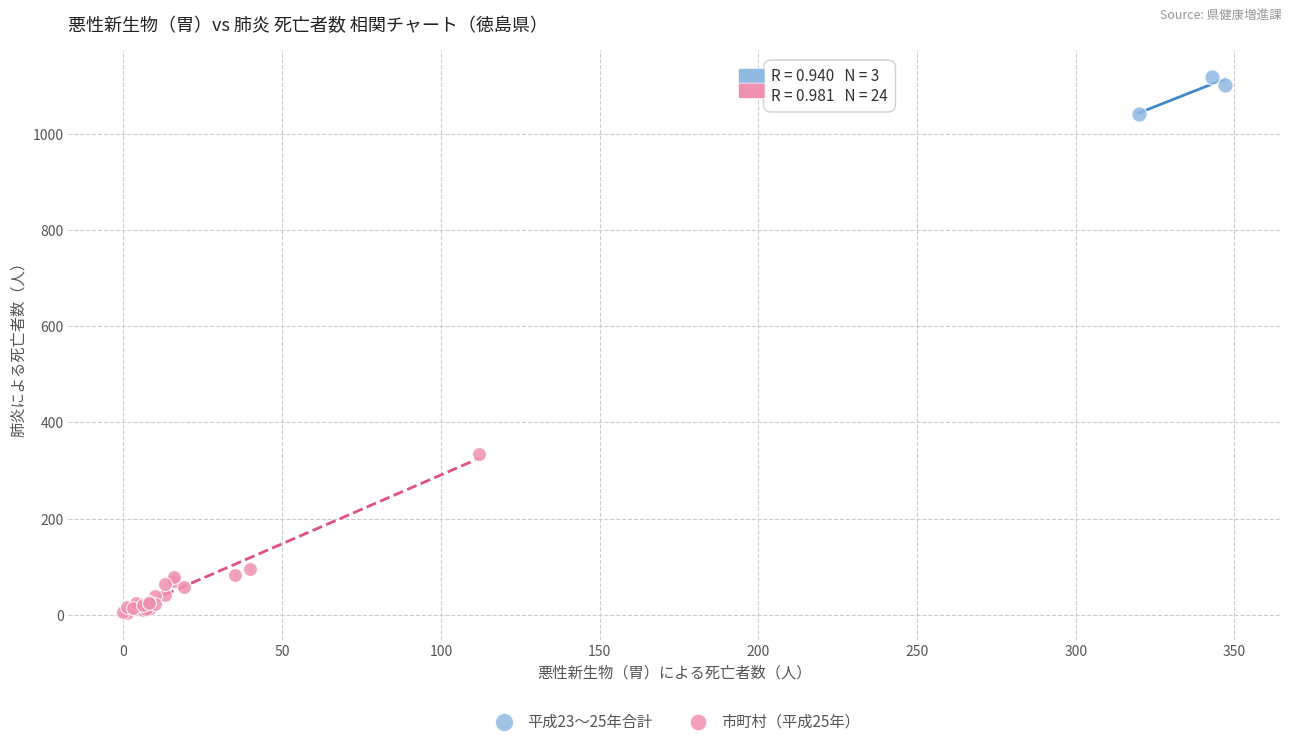

Which series reaches the minimum Y coordinate?

市町村（平成25年）